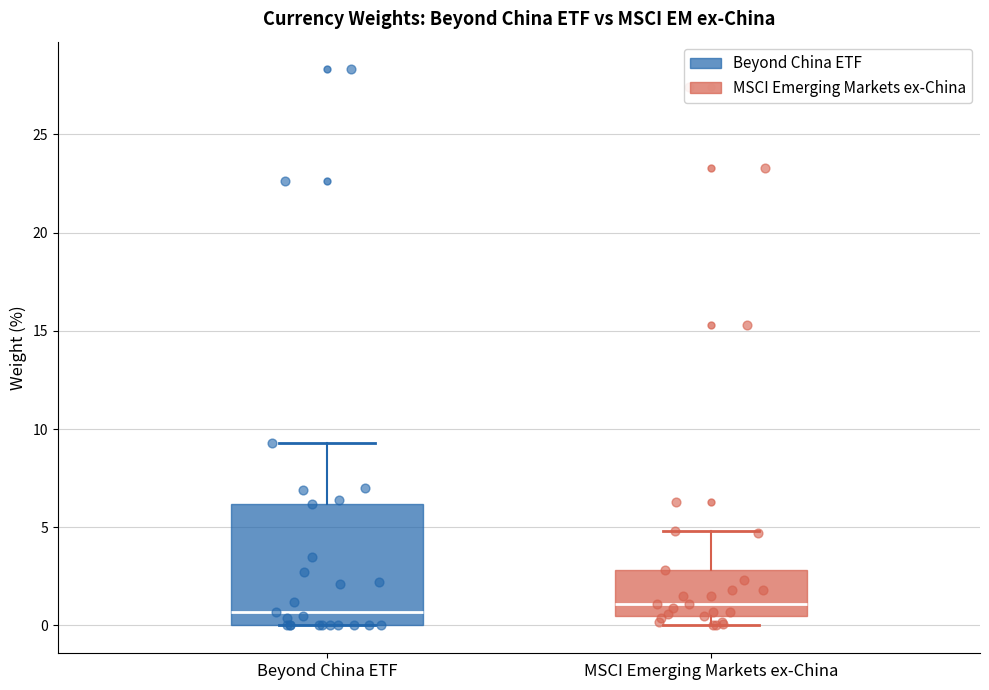

Reading left to right, read every box against the y-axis: the position of its median line, the range the box covers, and the ends of its whiskers. The values are not printed on the chart, so give them approximately, as read against the axis.

Beyond China ETF: median 0.5, box 0.0 to 6.0, whiskers 0.0 to 9.5
MSCI Emerging Markets ex-China: median 1.0, box 0.5 to 3.0, whiskers 0.0 to 5.0